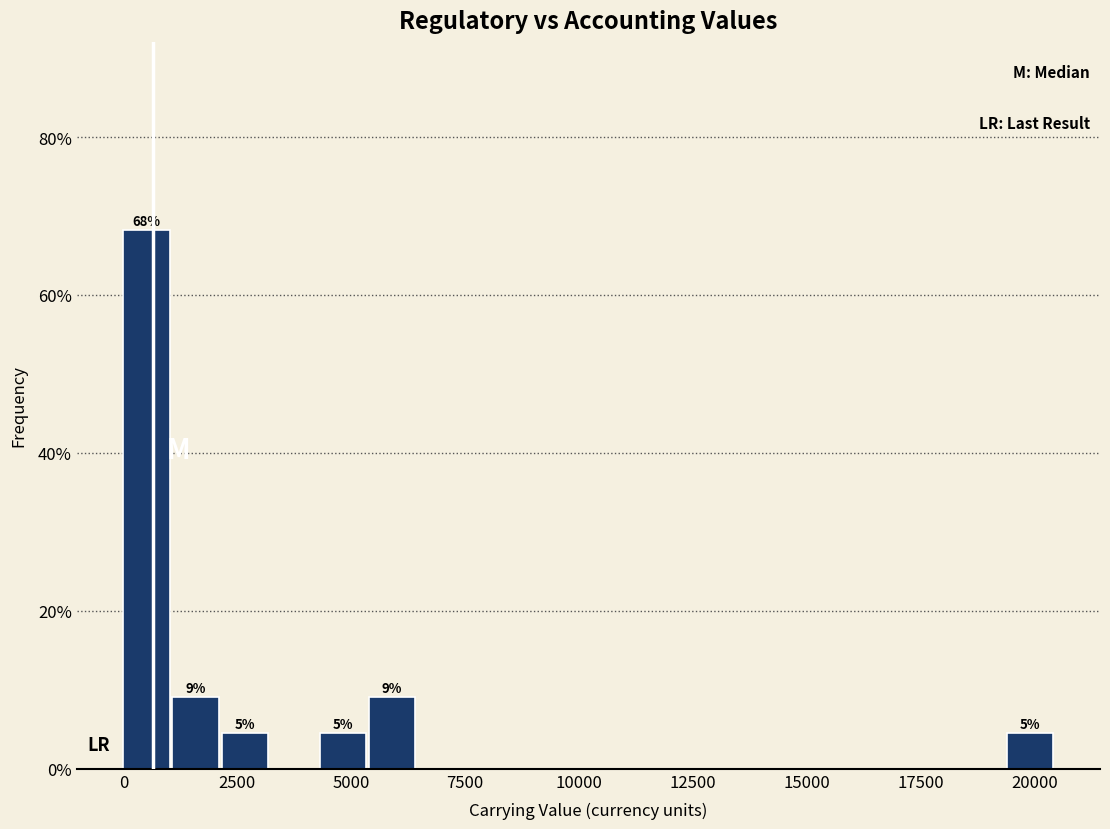

Read against the x-axis, roughly where is the centre of the tallest bar?

500